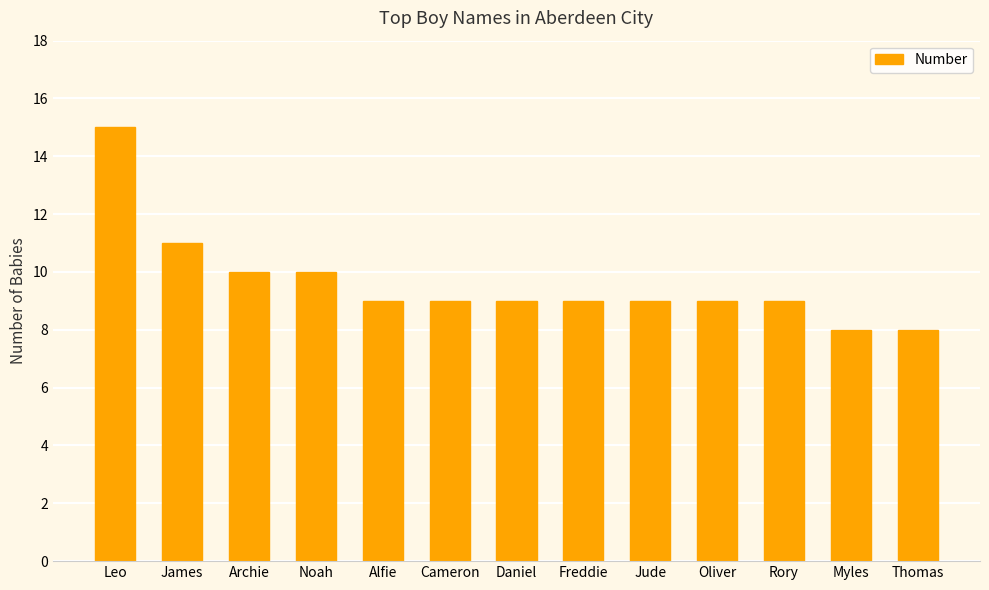

At which label is the value closest to 11?

James